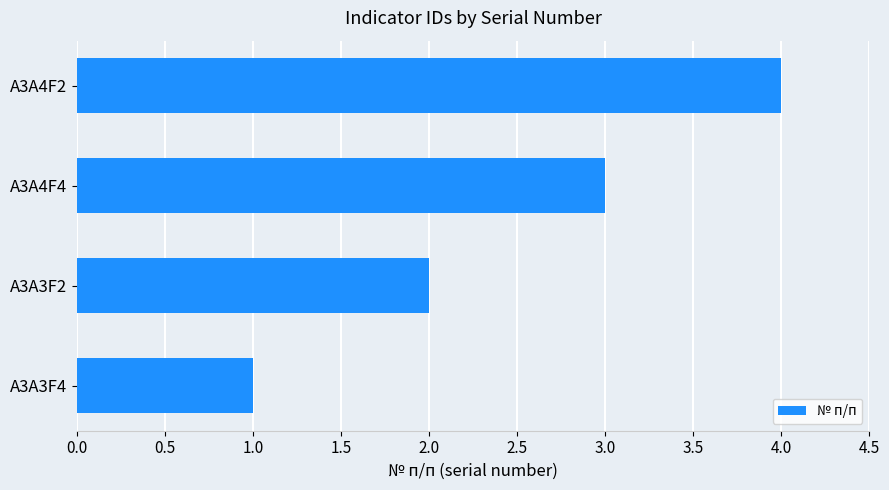

What is the sum of all values?

10